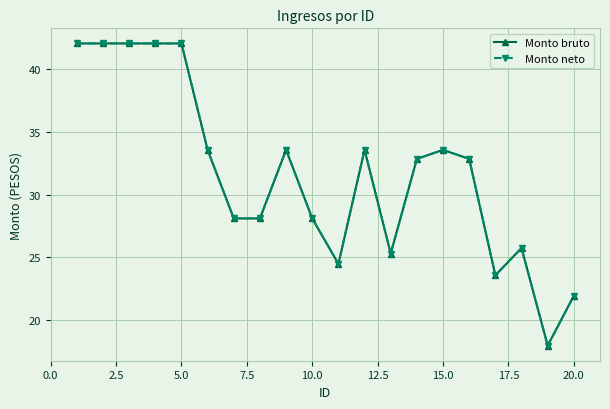

Is this an area chart (filled region under the line)?

No